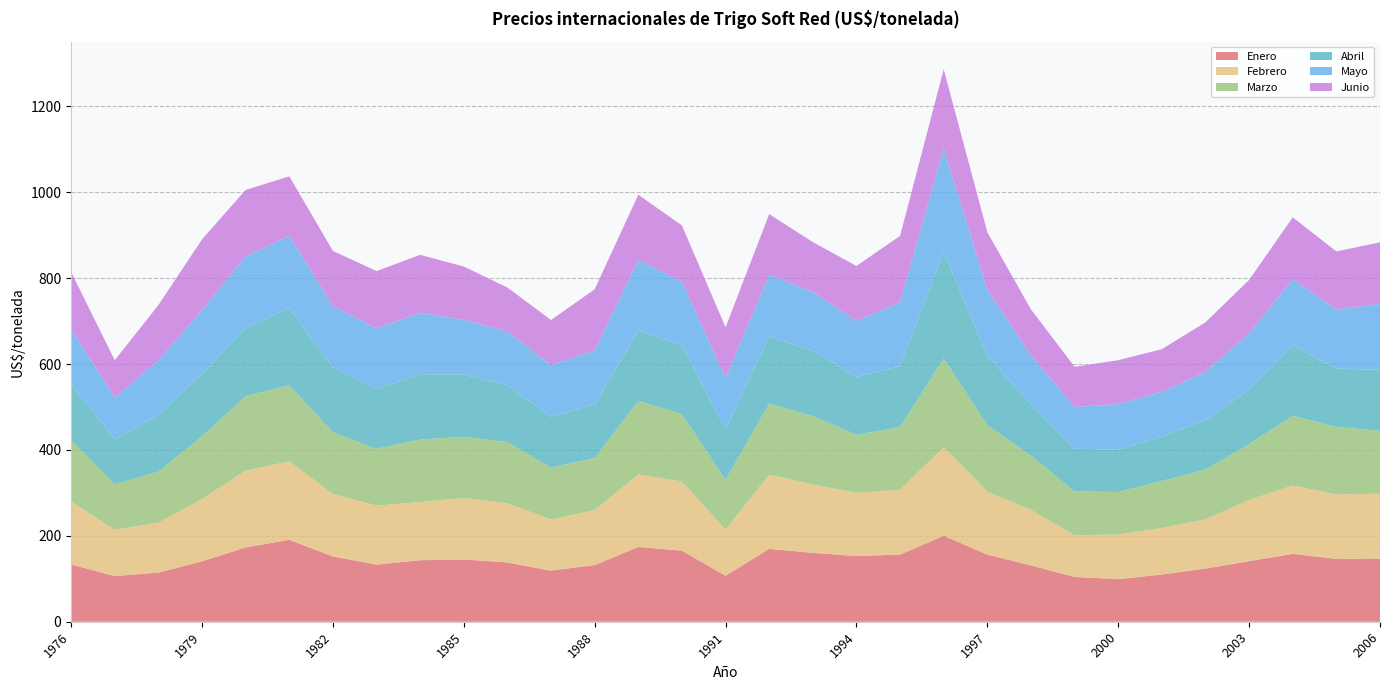

Reading left to right, what are all the values shown in this chart?

Enero: 1976=133.5	1977=106.3	1978=114.5	1979=140.7	1980=173.1	1981=190.8	1982=152.1	1983=133.1	1984=143.2	1985=145.1	1986=138.0	1987=119.1	1988=131.8	1989=174.2	1990=165.5	1991=107.1	1992=169.8	1993=160.4	1994=153.0	1995=156.3	1996=200.2	1997=156.4	1998=131.2	1999=104.3	2000=99.1	2001=110.1	2002=123.9	2003=141.1	2004=158.2	2005=146.3	2006=147.0
Febrero: 1976=146.2	1977=107.9	1978=115.8	1979=144.8	1980=178.7	1981=182.8	1982=145.2	1983=137.2	1984=135.4	1985=143.0	1986=137.7	1987=119.1	1988=127.7	1989=168.6	1990=160.9	1991=107.4	1992=172.8	1993=159.1	1994=147.1	1995=151.1	1996=206.3	1997=146.6	1998=128.9	1999=97.0	2000=103.8	2001=108.1	2002=114.4	2003=142.4	2004=159.0	2005=150.0	2006=151.2
Marzo: 1976=142.9	1977=106.3	1978=118.9	1979=146.4	1980=173.4	1981=177.1	1982=143.9	1983=132.3	1984=145.7	1985=142.7	1986=142.8	1987=120.6	1988=121.6	1989=171.6	1990=156.8	1991=115.5	1992=164.8	1993=159.1	1994=135.4	1995=145.6	1996=206.9	1997=154.6	1998=126.3	1999=102.1	2000=99.2	2001=109.5	2002=116.2	2003=130.3	2004=162.4	2005=157.3	2006=146.5
Abril: 1976=131.3	1977=103.9	1978=132.6	1979=145.4	1980=159.5	1981=179.4	1982=150.5	1983=139.4	1984=152.3	1985=144.5	1986=132.4	1987=118.8	1988=125.0	1989=163.3	1990=160.5	1991=118.2	1992=157.0	1993=152.3	1994=134.5	1995=142.4	1996=247.5	1997=161.4	1998=119.9	1999=99.5	2000=98.4	2001=103.7	2002=114.6	2003=126.8	2004=164.1	2005=135.9	2006=141.6
Mayo: 1976=128.0	1977=97.0	1978=127.1	1979=148.5	1980=165.9	1981=168.9	1982=143.2	1983=141.2	1984=142.5	1985=127.7	1986=124.7	1987=120.0	1988=125.9	1989=164.8	1990=147.6	1991=119.4	1992=143.5	1993=137.0	1994=130.4	1995=148.7	1996=241.3	1997=154.5	1998=114.3	1999=97.3	2000=106.4	2001=103.8	2002=113.0	2003=130.7	2004=153.6	2005=137.9	2006=153.6
Junio: 1976=132.4	1977=87.7	1978=128.5	1979=164.5	1980=154.9	1981=138.1	1982=128.7	1983=133.4	1984=135.3	1985=124.2	1986=102.8	1987=105.0	1988=142.2	1989=151.8	1990=131.6	1991=118.0	1992=141.3	1993=116.2	1994=128.1	1995=154.4	1996=184.3	1997=133.5	1998=106.5	1999=93.6	2000=102.1	2001=99.6	2002=115.1	2003=124.9	2004=144.4	2005=134.9	2006=143.7